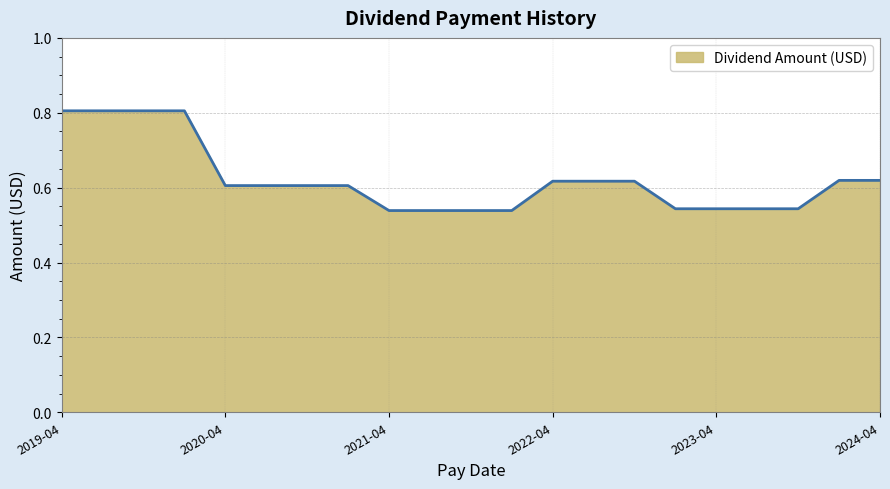

What is the maximum value shown in the chart?

0.8